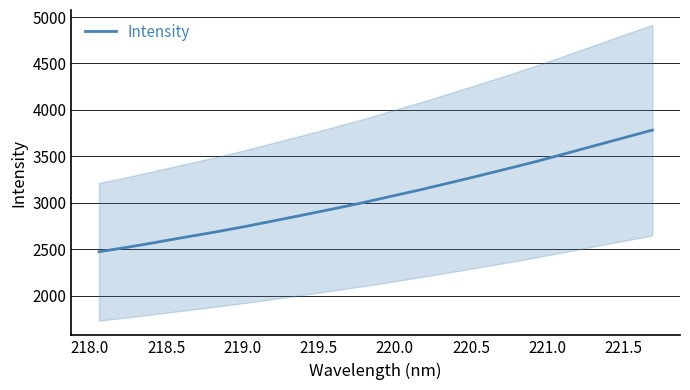

The chart shows a value of 770.7 at 19. True or false?

False